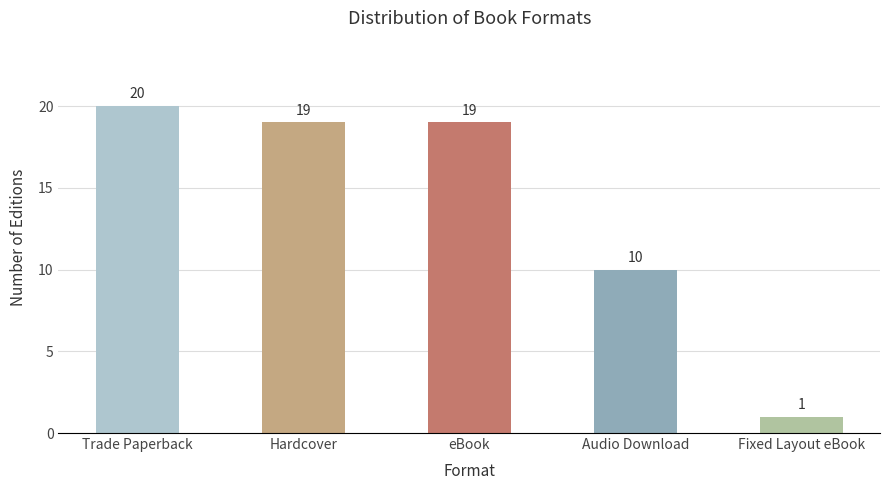

True or false: the data shows 16 at Audio Download.

False